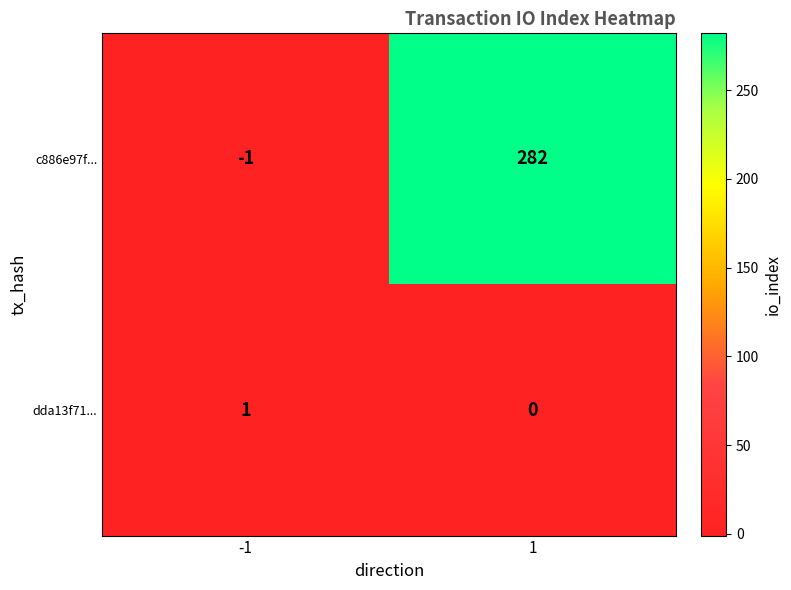

How many distinct data groups are displayed?

2